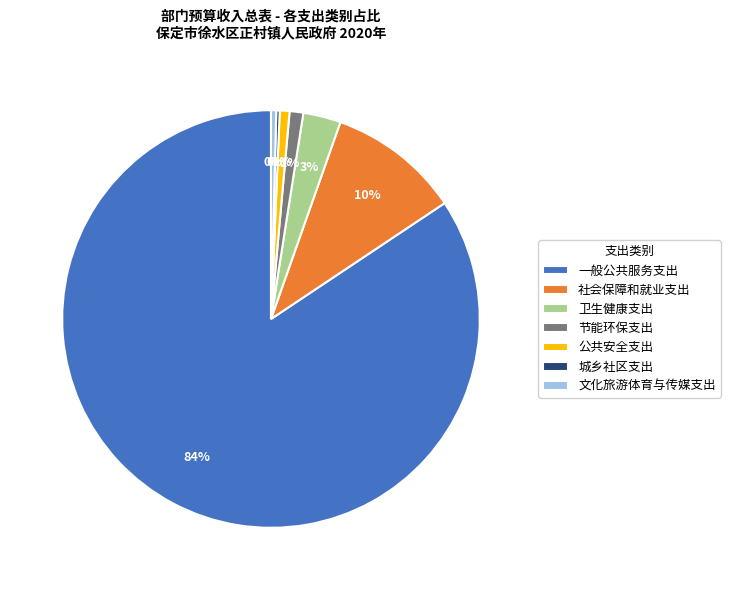

Is it true that 节能环保支出 is 1% of the pie?

True